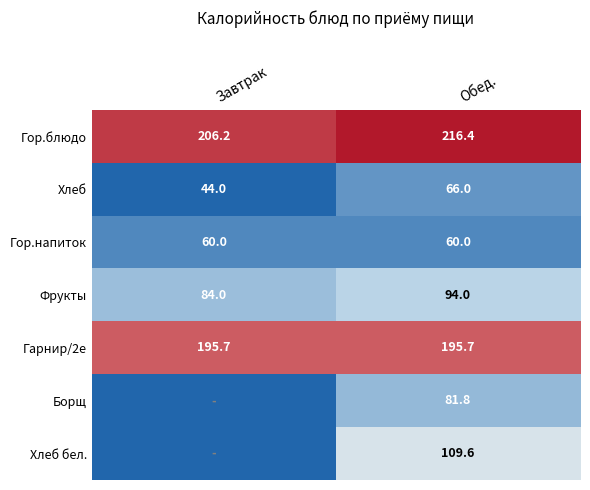

True or false: Хлеб has a value of 110.5 at Обед..

False